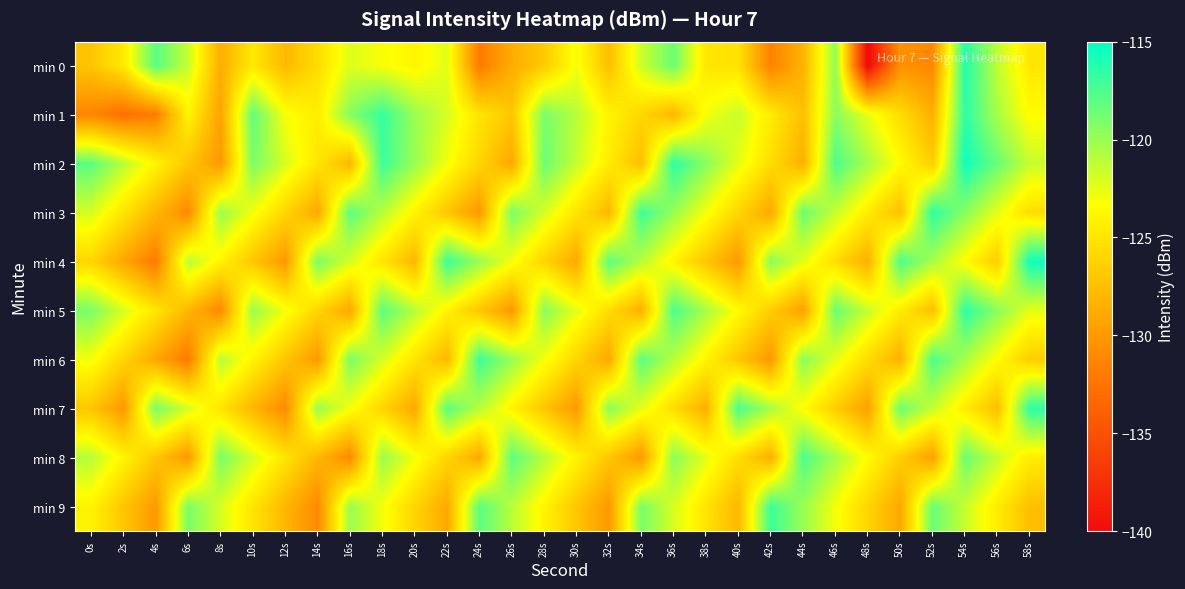

At which category is the sum across all series the highest?

54s